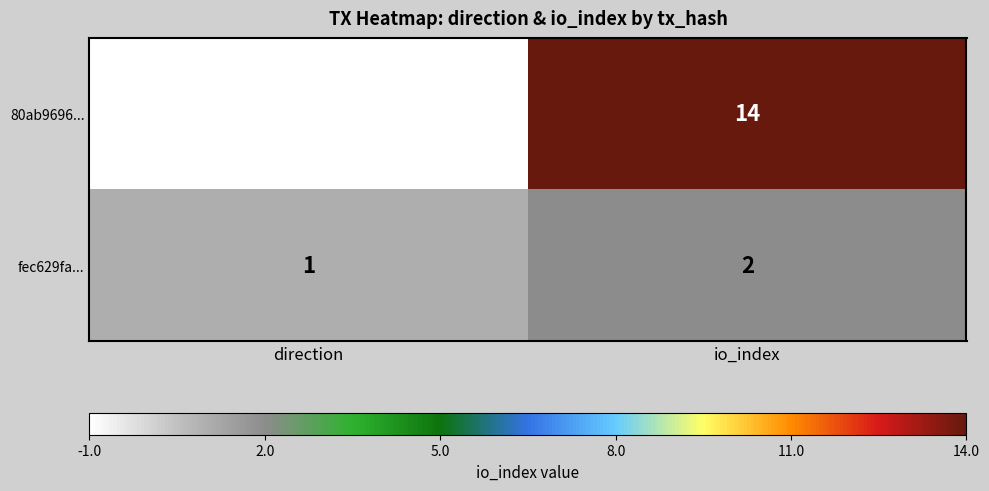

At which label is fec629fa... closest to 1?

direction